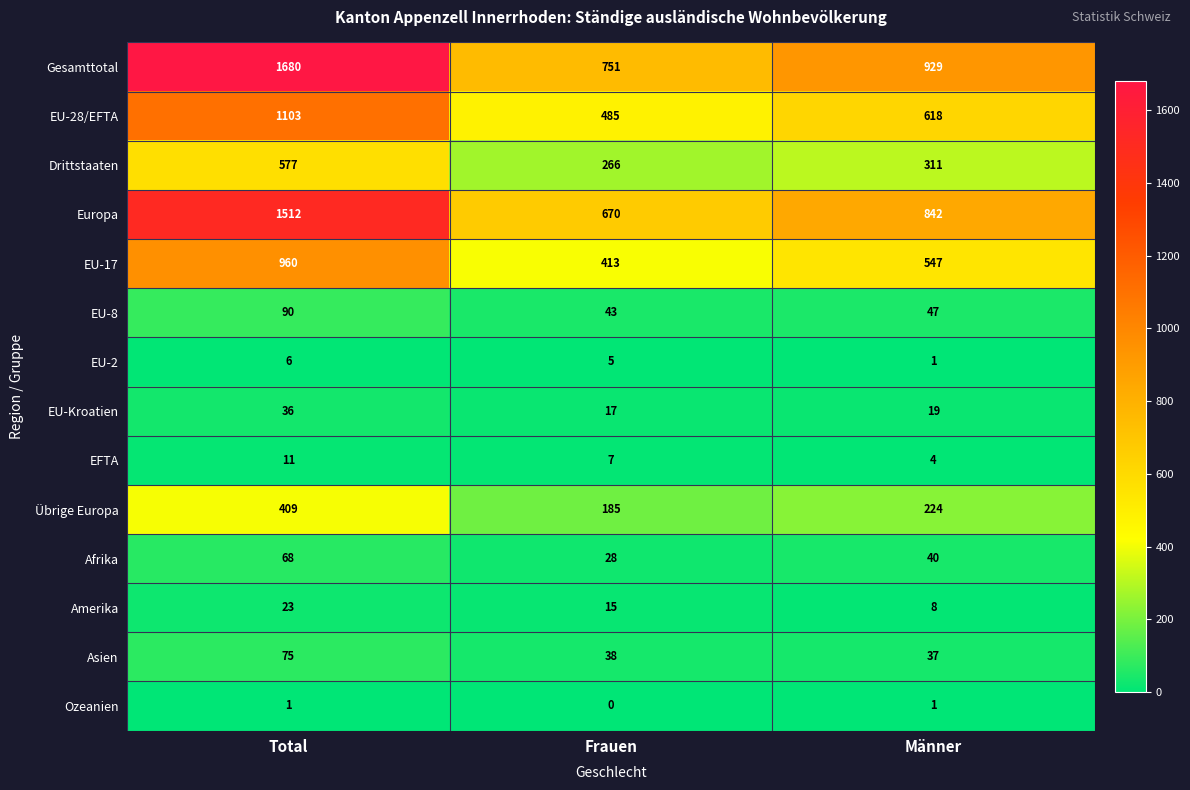

True or false: Amerika has a value of 8 at Männer.

True